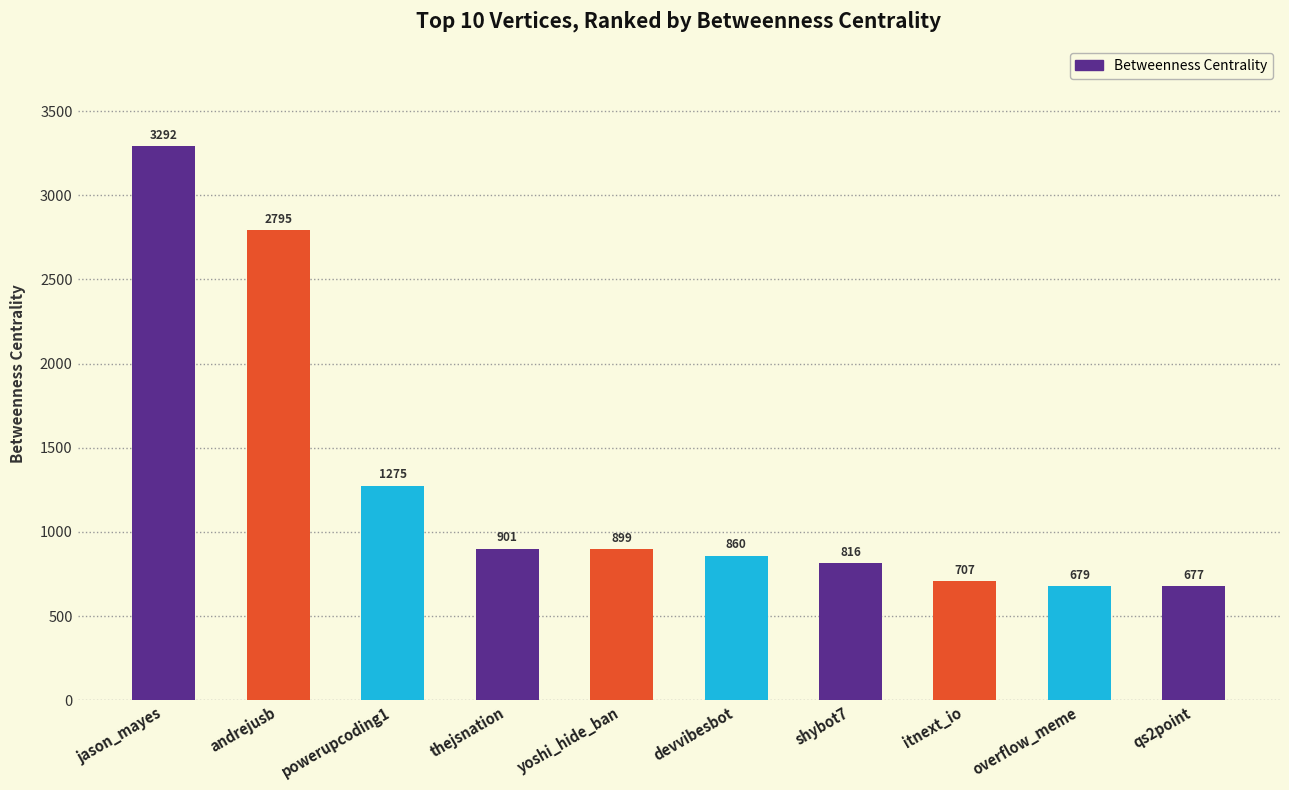

What is the change in value from powerupcoding1 to qs2point?

-598.0